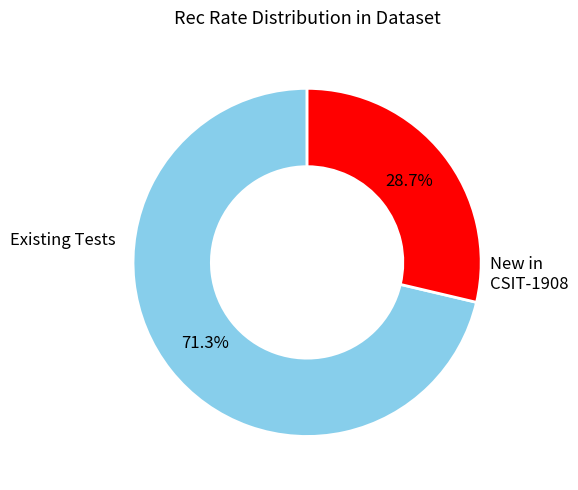

Is there any slice that represents more than half of the pie?

Yes